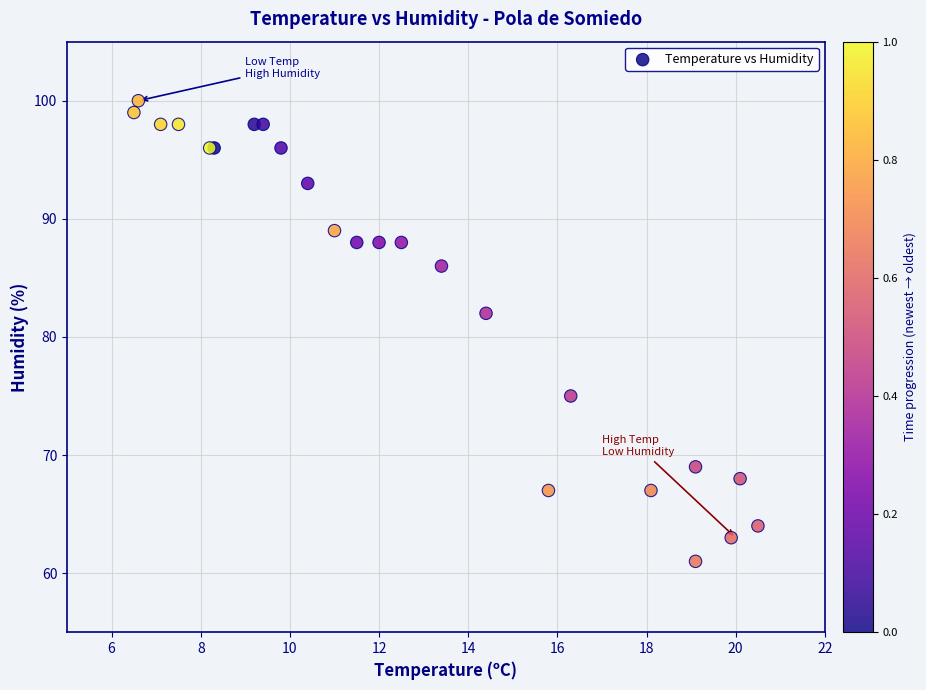

What Y value in the scatter plot is closest to 80?

82